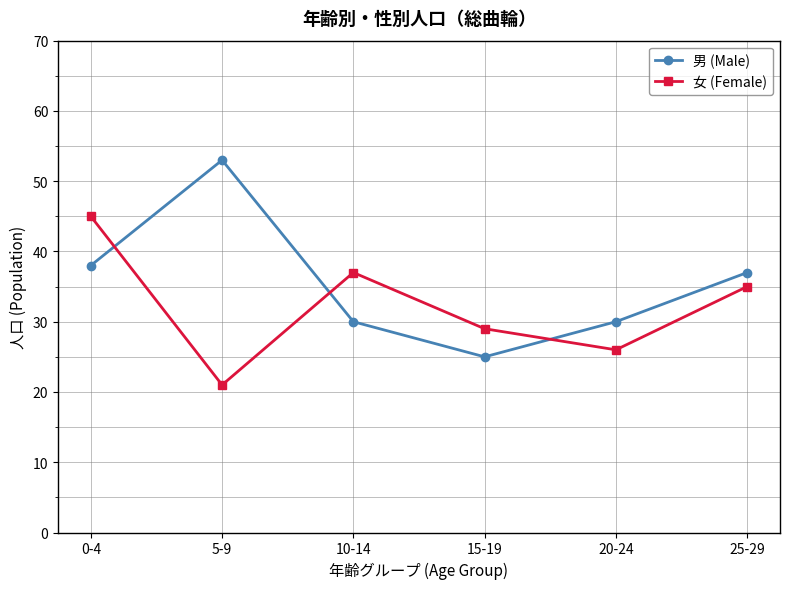

Does the chart have visible grid lines?

Yes